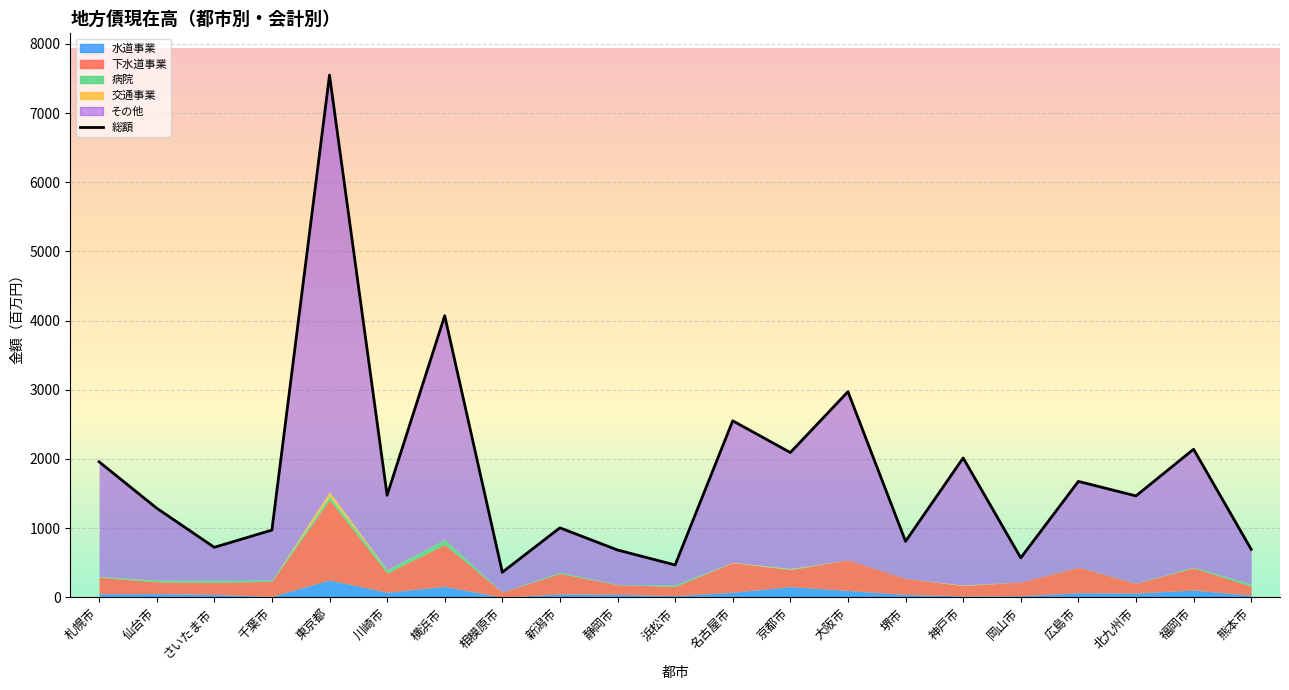

How many points are lower than both their immediate neighbors (excluding endpoints)?

8